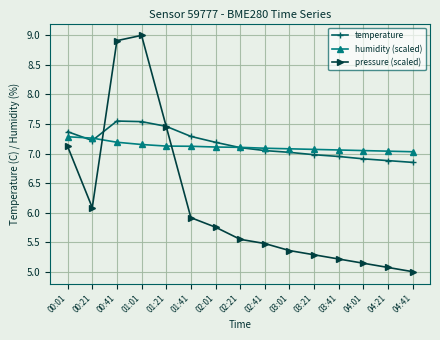

What is the label of the 10th point from the left?

03:01